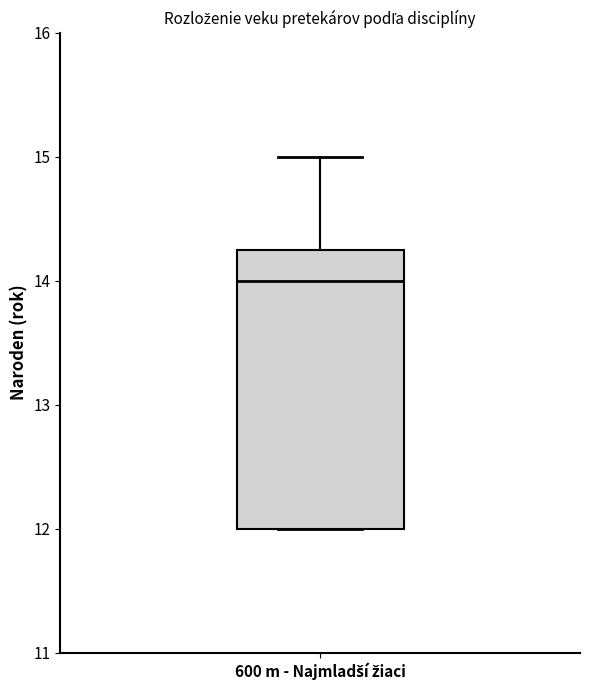

Read this box plot against the y-axis: the position of the median line, the range covered by the box, and the ends of both whiskers. The values are not printed on the chart, so give them approximately, as read against the axis.

median 14.0, box 12.0 to 14.3, whiskers 12.0 to 15.0